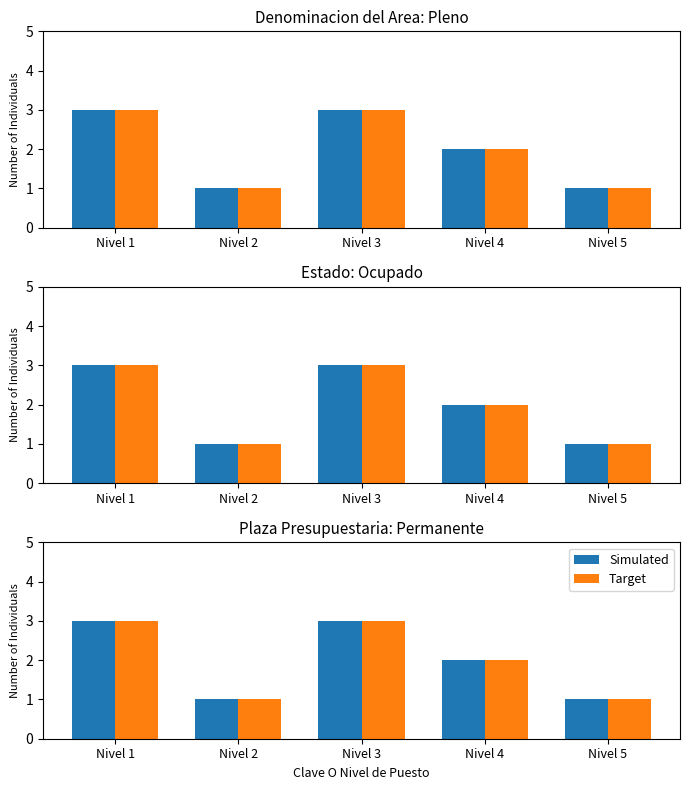

What is the value of the Simulated bar at the 5th from the left?

1